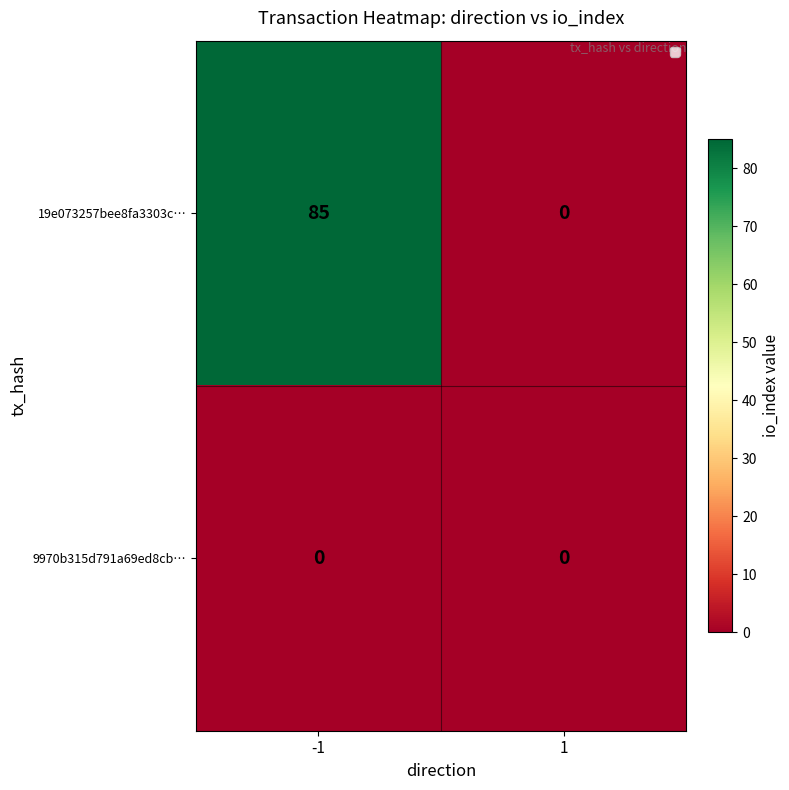

What is the greatest value displayed?

85